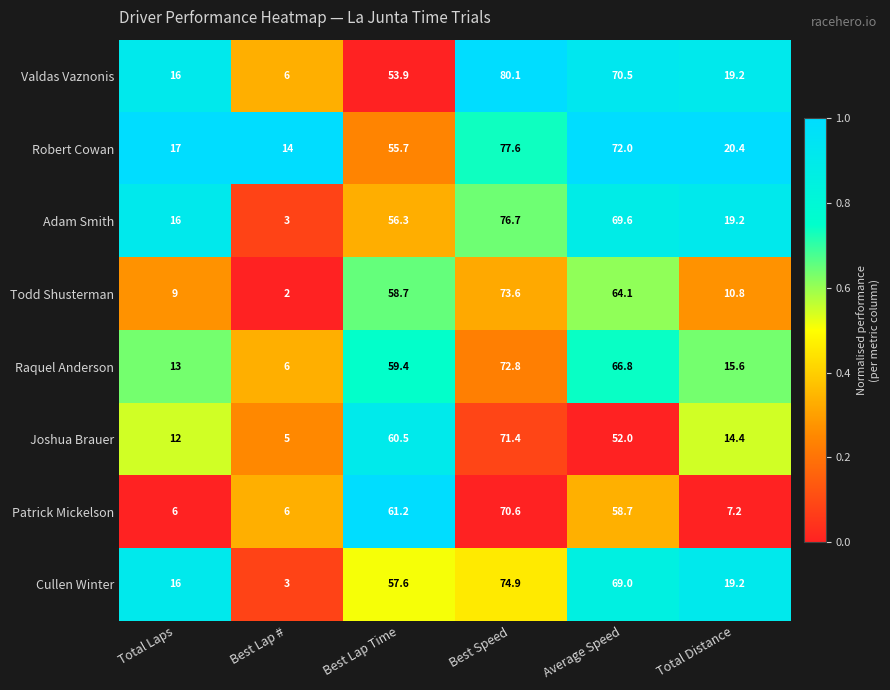

Where does the Raquel Anderson series first go above 59?

Best Lap Time